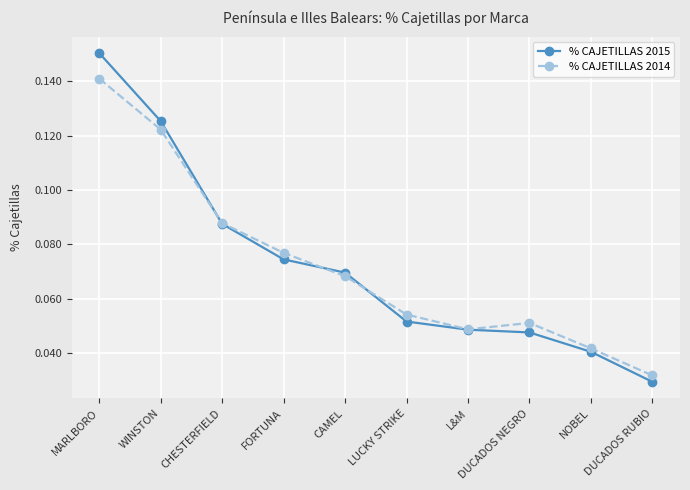

How many interior local peaks does the % CAJETILLAS 2014 series have?

1